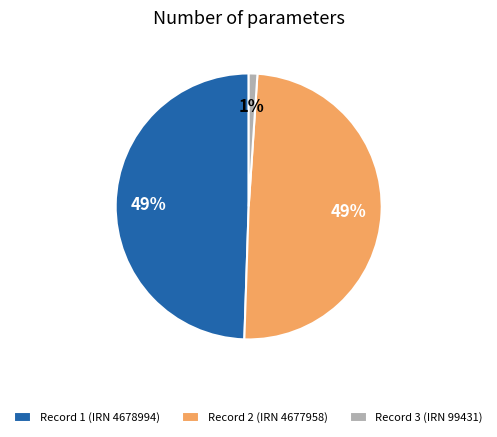

Does Record 3 (IRN 99431) represent more than half of the total?

No